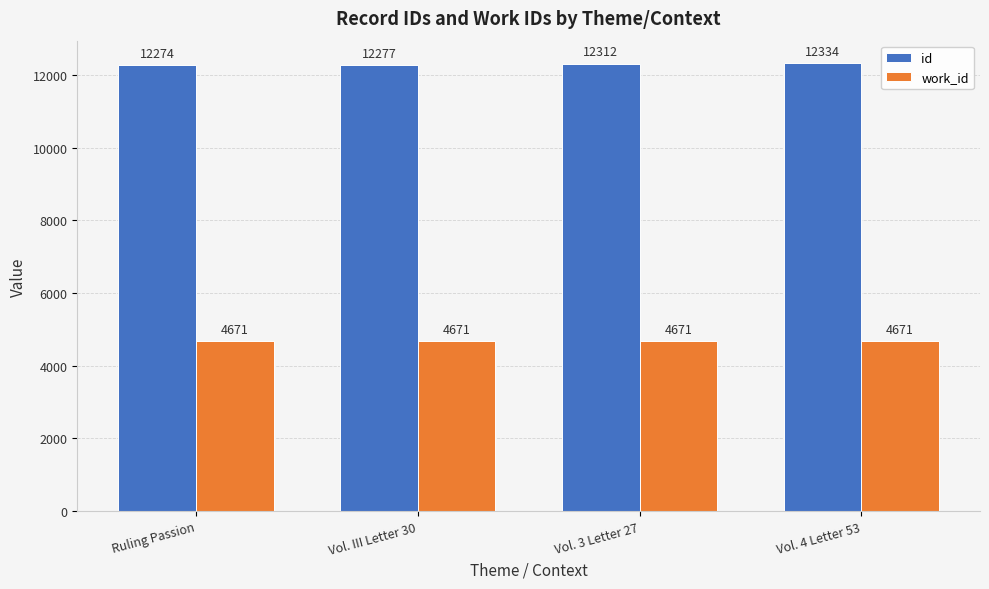

What is the value of the id bar at the 1st from the left?

12274